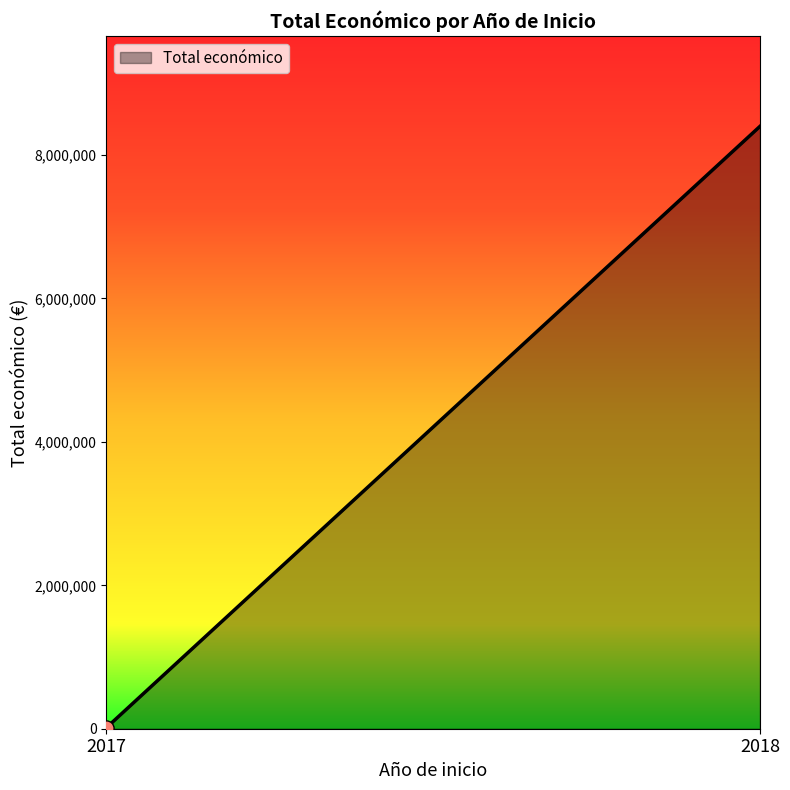

Which has a higher value, 2018 or 2018?

2018